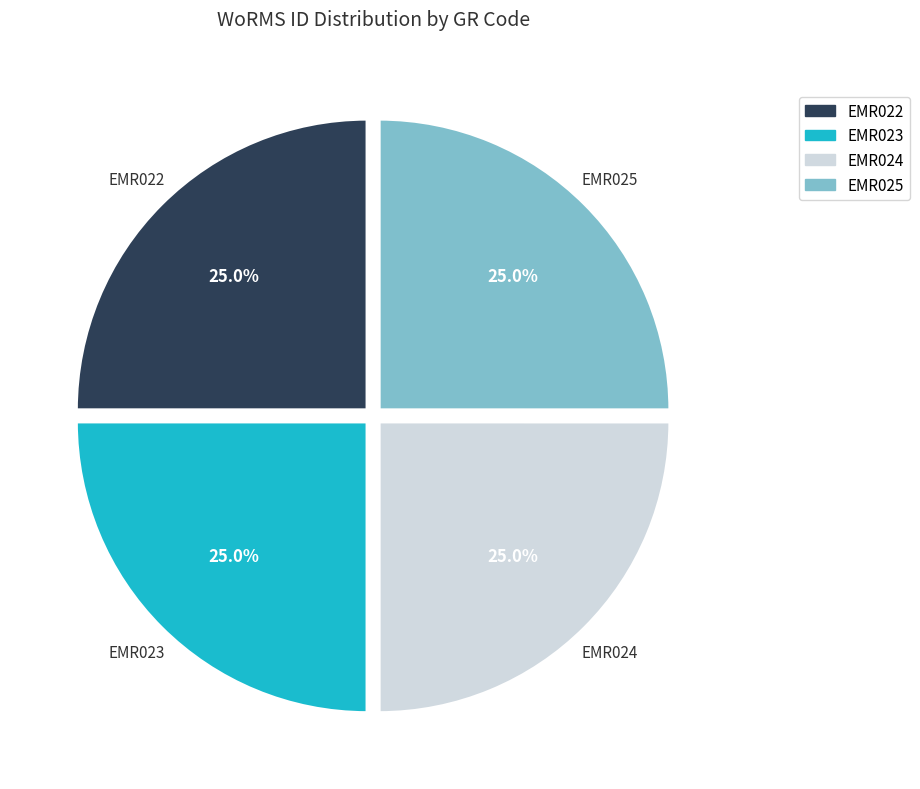

To the nearest percent, what portion does EMR022 represent?

25%